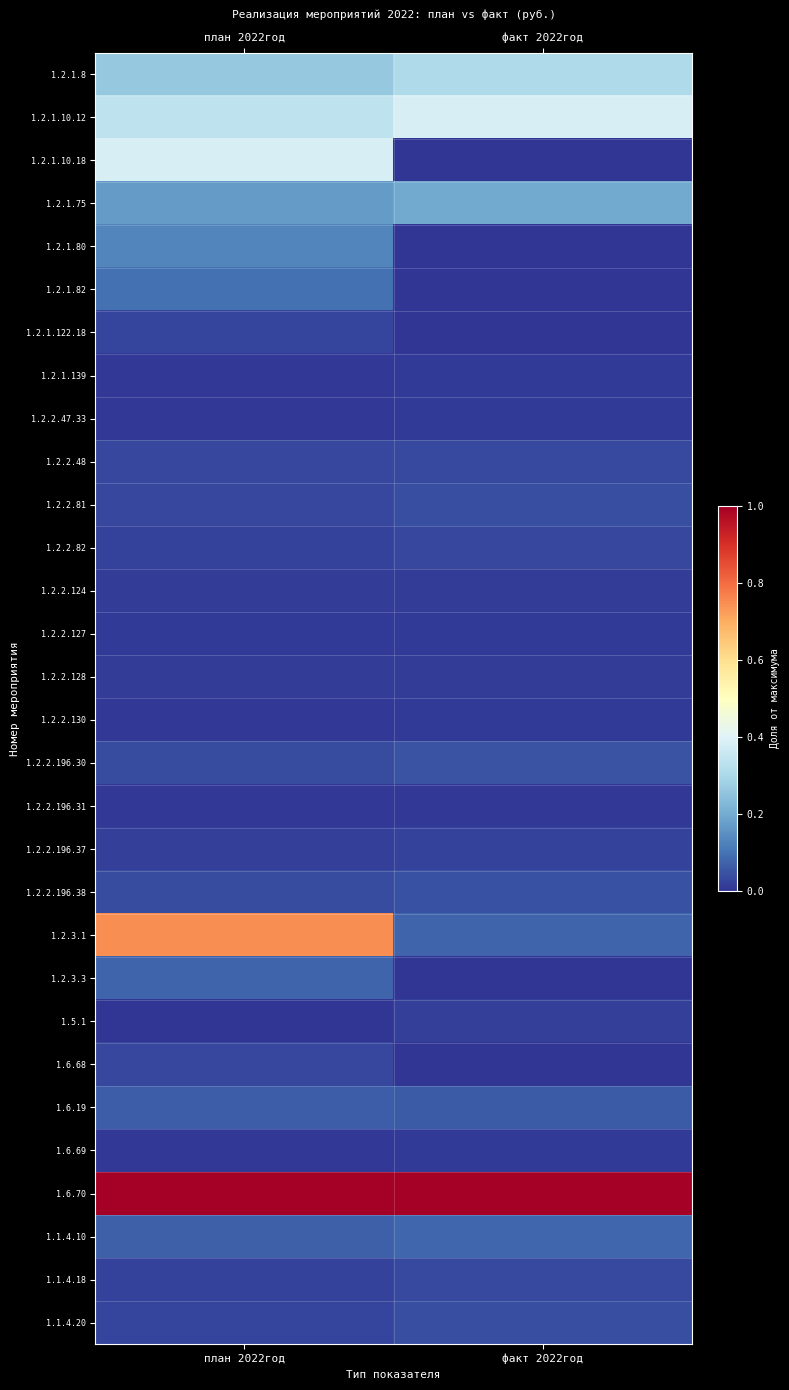

What is the spread (max minus min) of values at факт 2022год?

1.0